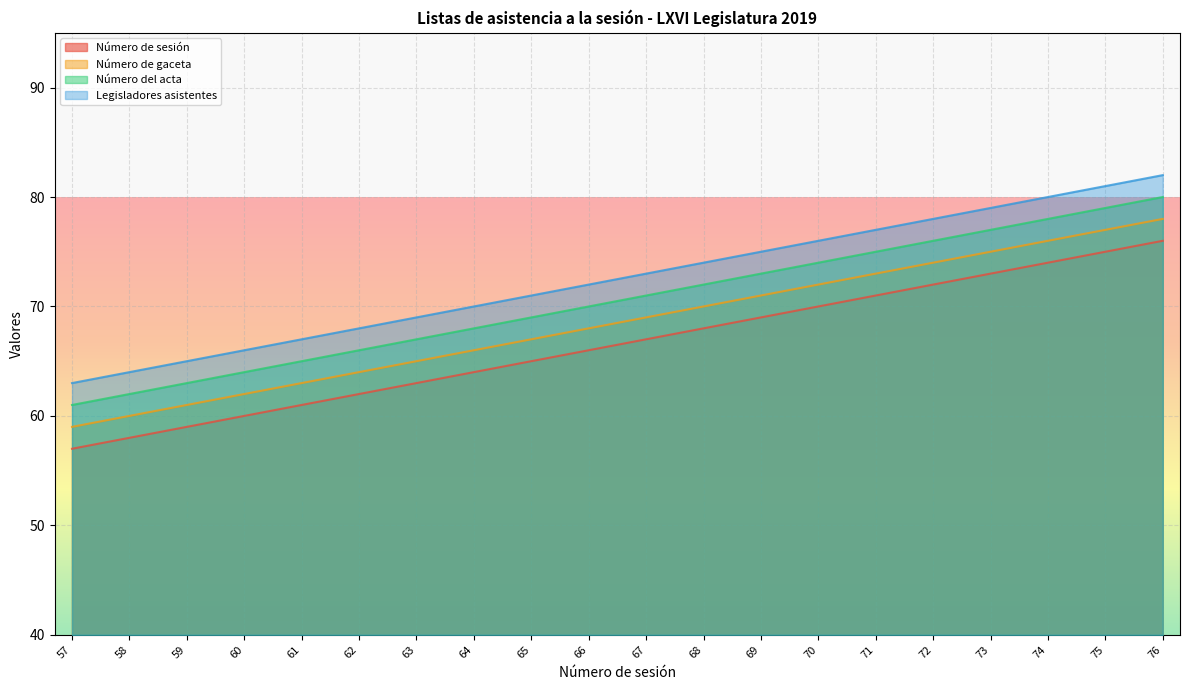

Reading left to right, what are all the values shown in this chart?

Número de sesión: 57	58	59	60	61	62	63	64	65	66	67	68	69	70	71	72	73	74	75	76
Número de gaceta: 59	60	61	62	63	64	65	66	67	68	69	70	71	72	73	74	75	76	77	78
Número del acta: 61	62	63	64	65	66	67	68	69	70	71	72	73	74	75	76	77	78	79	80
Legisladores asistentes: 63	64	65	66	67	68	69	70	71	72	73	74	75	76	77	78	79	80	81	82